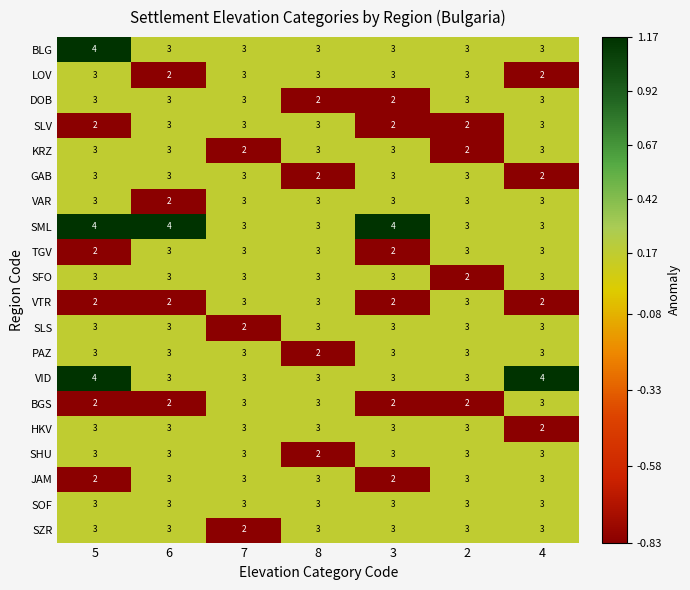

Read the KRZ value at 4.

3